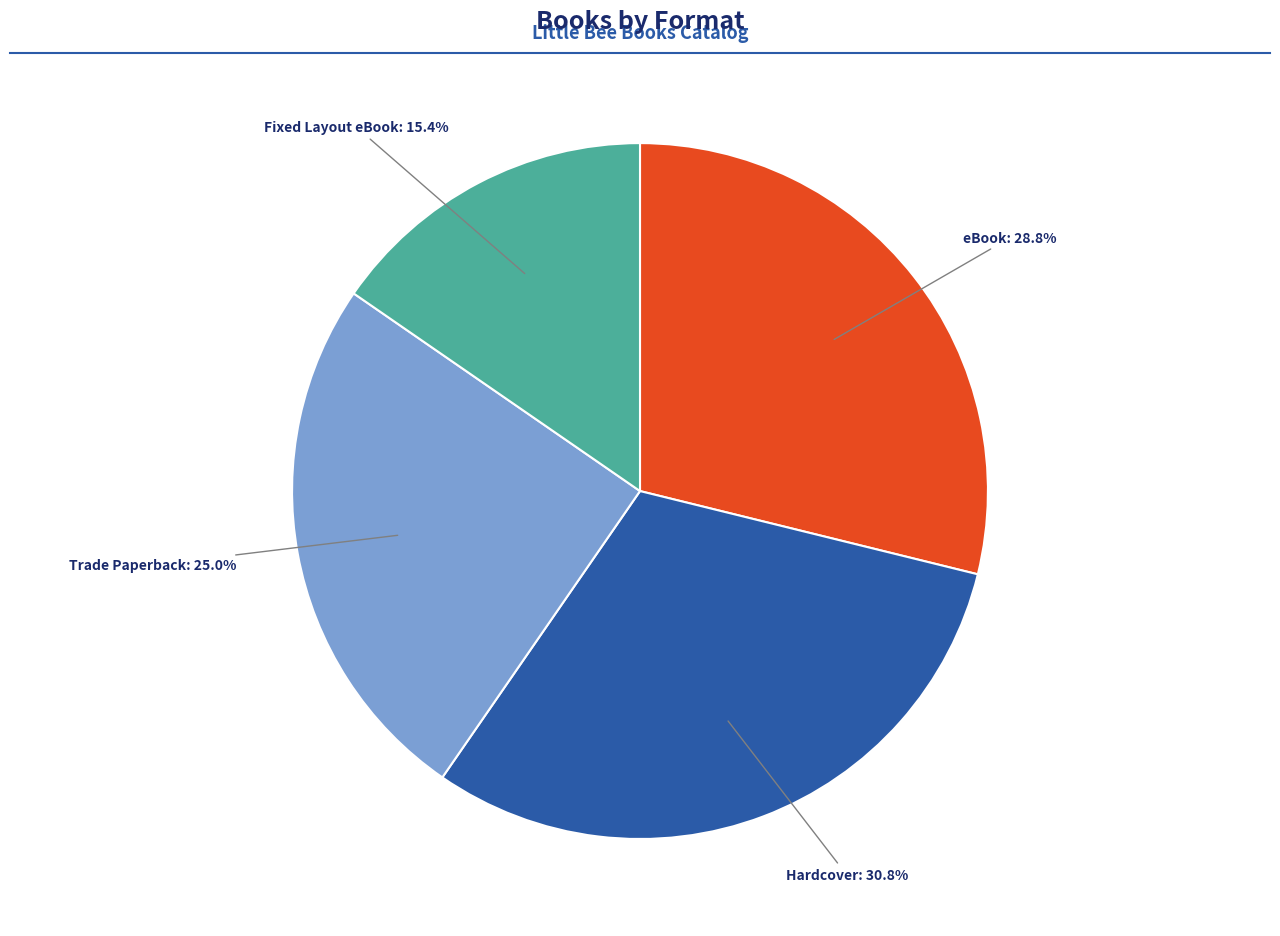

Is there any slice that represents more than half of the pie?

No